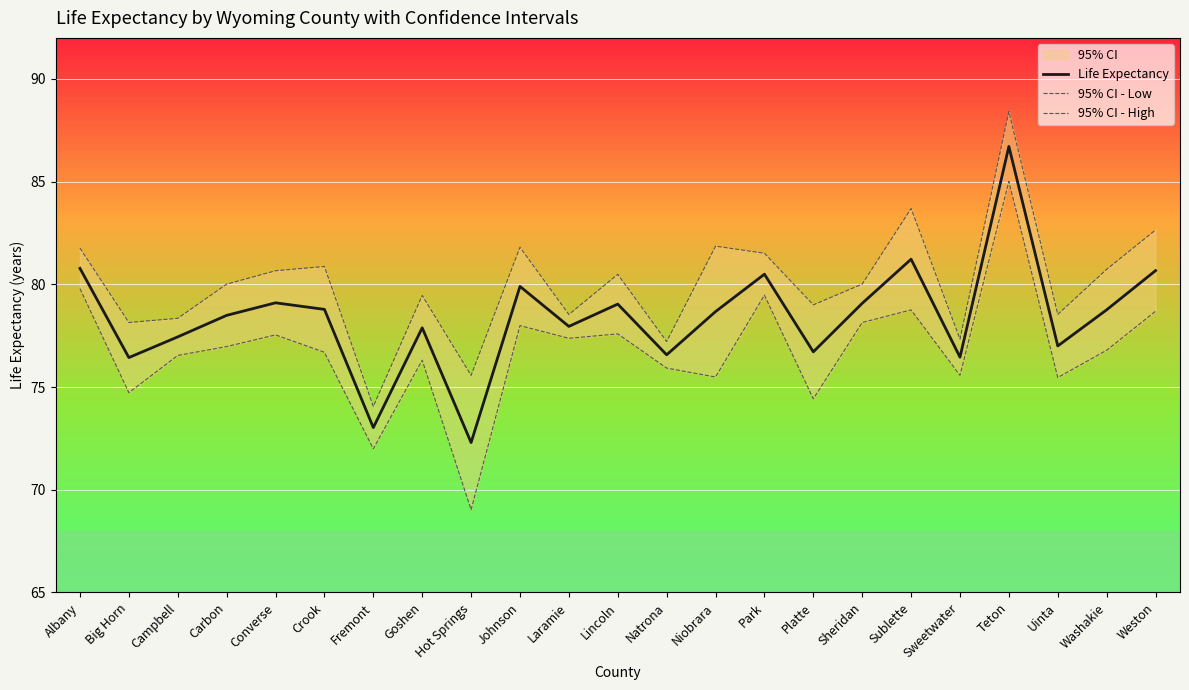

Is the value of 95% CI - High at Niobrara greater than the value of 95% CI - Low at Albany?

Yes